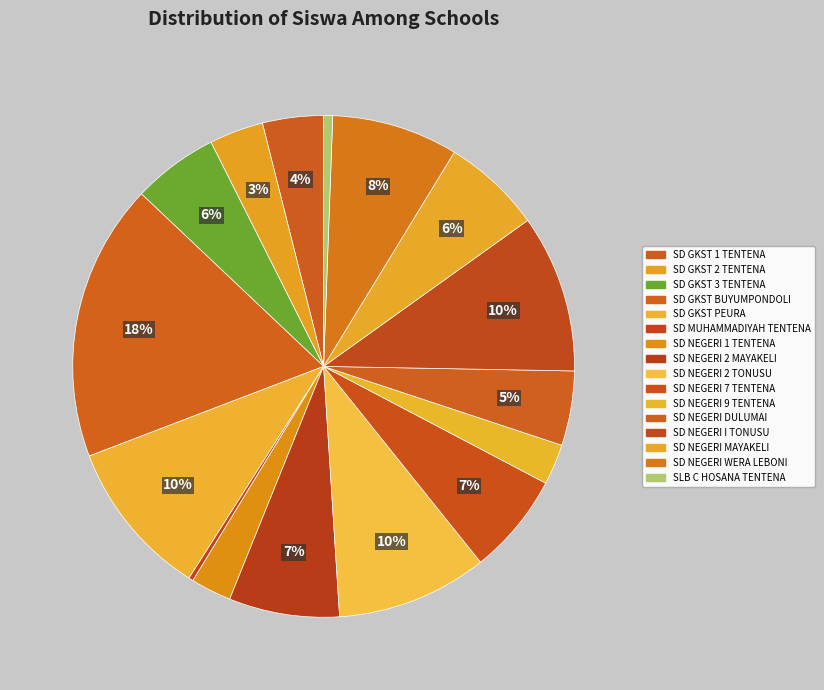

The SD GKST 2 TENTENA slice represents 18% of the pie. True or false?

False